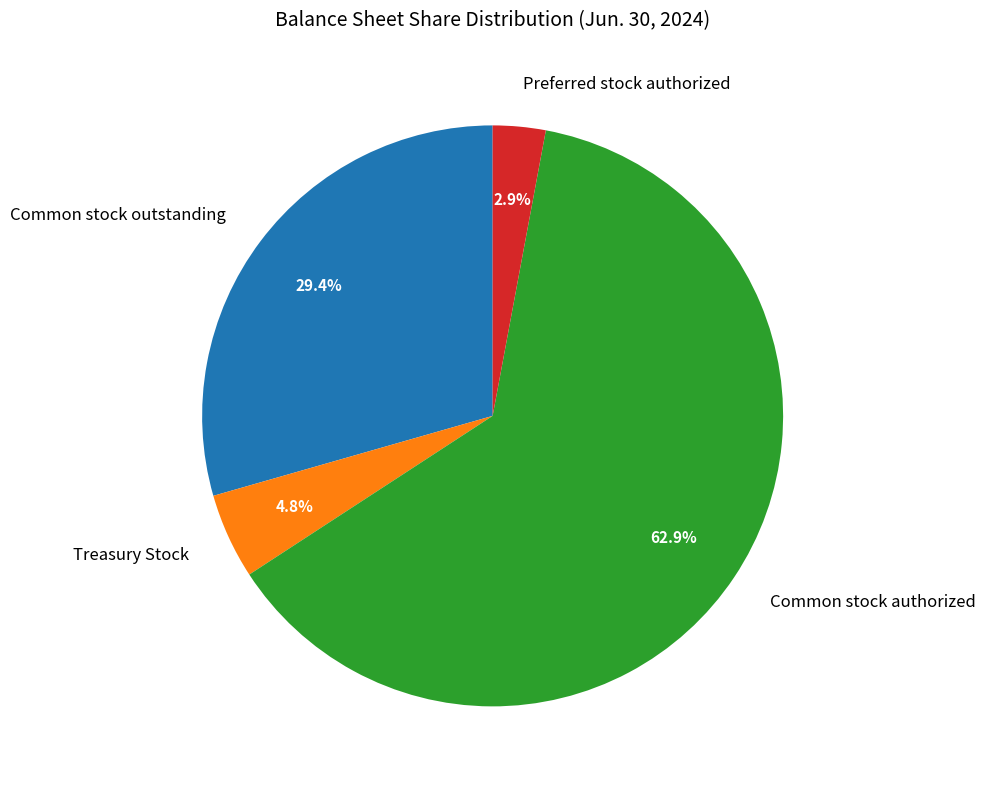

Rank the categories by value from highest to lowest.

Common stock authorized, Common stock outstanding, Treasury Stock, Preferred stock authorized